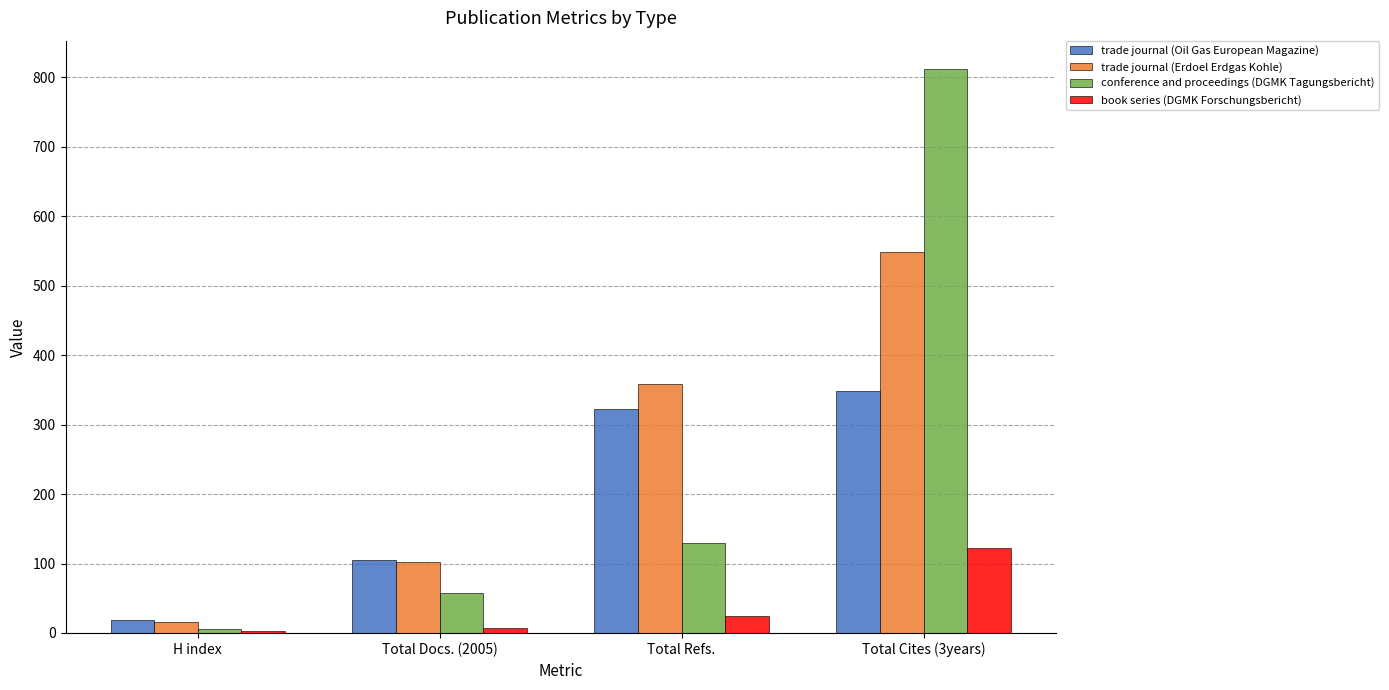

Rank the series by their maximum value, from highest to lowest.

conference and proceedings (DGMK Tagungsbericht), trade journal (Erdoel Erdgas Kohle), trade journal (Oil Gas European Magazine), book series (DGMK Forschungsbericht)